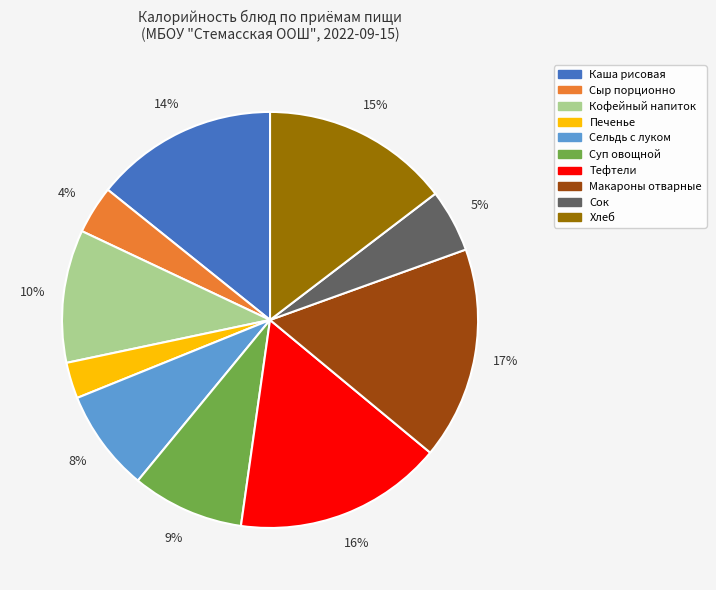

What is the ratio of the value at Суп овощной to the value at Макароны отварные?

0.5